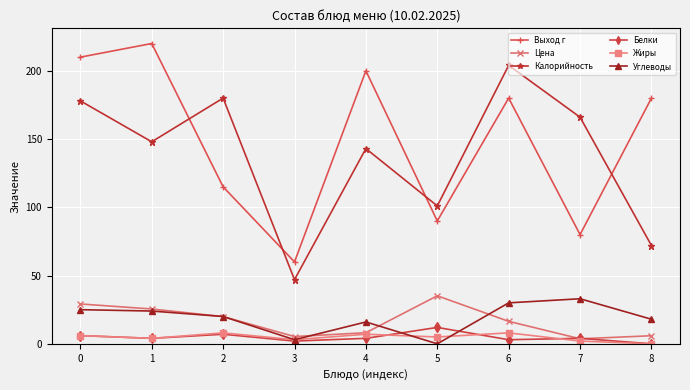

What are all the series names shown in the legend?

Выход г, Цена, Калорийность, Белки, Жиры, Углеводы